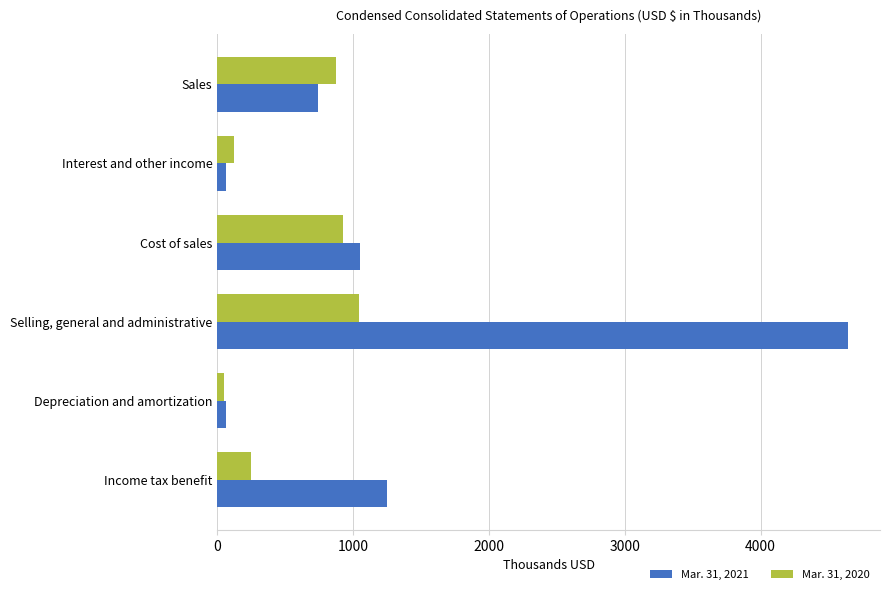

What are all the series names shown in the legend?

Mar. 31, 2021, Mar. 31, 2020